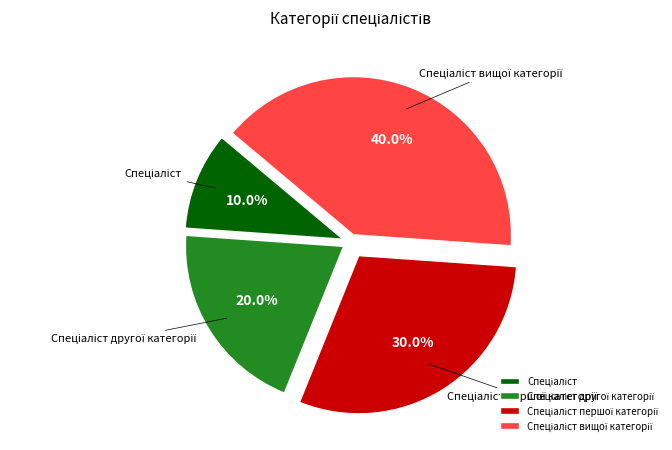

Does any single category account for the majority?

No